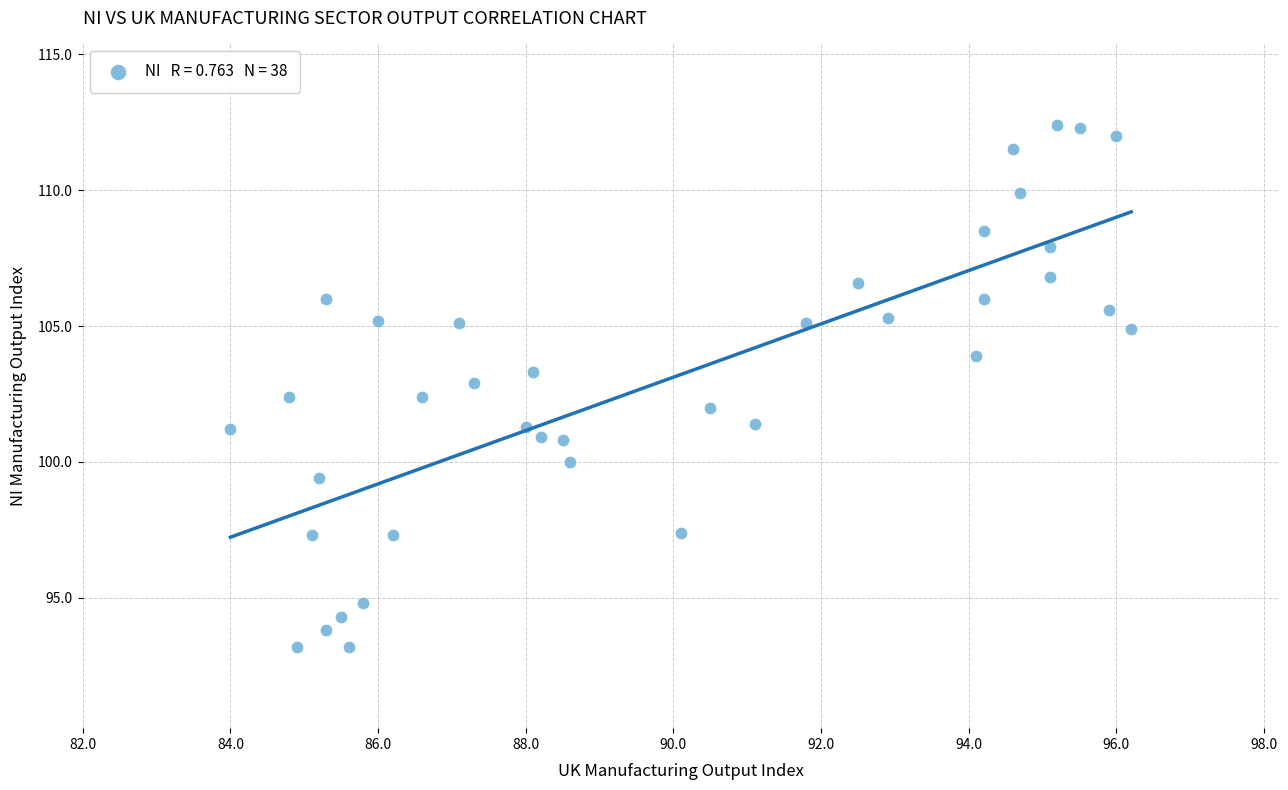

What is the range of X values (max minus min)?

12.2